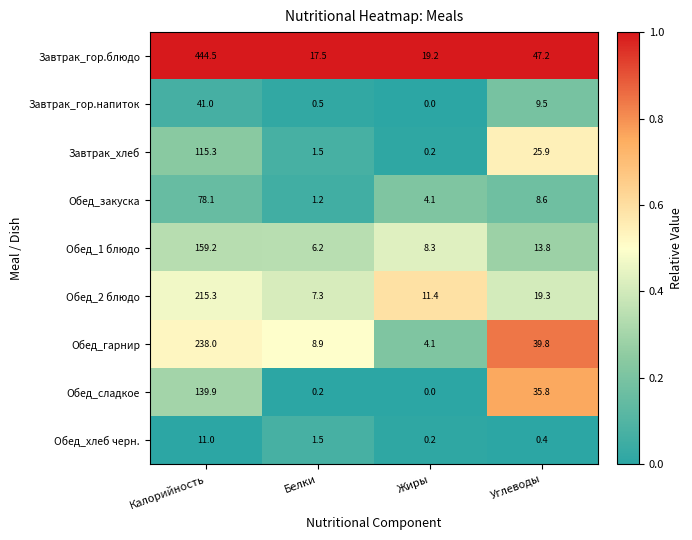

Count the number of data series in this chart.

9